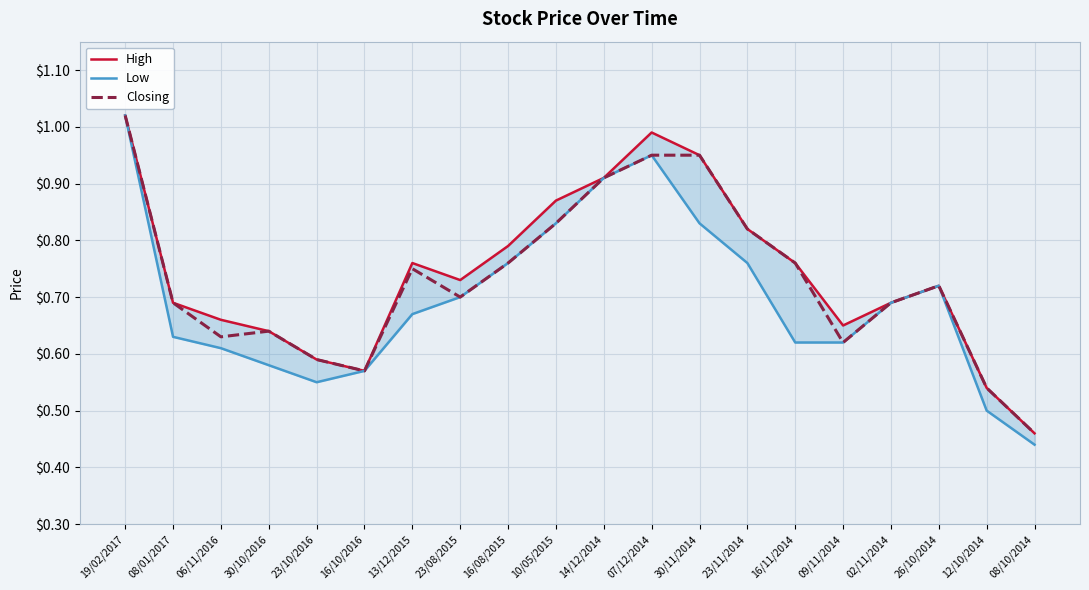

Reading left to right, transcribe all the data shown in this chart.

High: 19/02/2017=1.0	08/01/2017=0.7	06/11/2016=0.7	30/10/2016=0.6	23/10/2016=0.6	16/10/2016=0.6	13/12/2015=0.8	23/08/2015=0.7	16/08/2015=0.8	10/05/2015=0.9	14/12/2014=0.9	07/12/2014=1.0	30/11/2014=0.9	23/11/2014=0.8	16/11/2014=0.8	09/11/2014=0.7	02/11/2014=0.7	26/10/2014=0.7	12/10/2014=0.5	08/10/2014=0.5
Low: 19/02/2017=1.0	08/01/2017=0.6	06/11/2016=0.6	30/10/2016=0.6	23/10/2016=0.6	16/10/2016=0.6	13/12/2015=0.7	23/08/2015=0.7	16/08/2015=0.8	10/05/2015=0.8	14/12/2014=0.9	07/12/2014=0.9	30/11/2014=0.8	23/11/2014=0.8	16/11/2014=0.6	09/11/2014=0.6	02/11/2014=0.7	26/10/2014=0.7	12/10/2014=0.5	08/10/2014=0.4
Closing: 19/02/2017=1.0	08/01/2017=0.7	06/11/2016=0.6	30/10/2016=0.6	23/10/2016=0.6	16/10/2016=0.6	13/12/2015=0.8	23/08/2015=0.7	16/08/2015=0.8	10/05/2015=0.8	14/12/2014=0.9	07/12/2014=0.9	30/11/2014=0.9	23/11/2014=0.8	16/11/2014=0.8	09/11/2014=0.6	02/11/2014=0.7	26/10/2014=0.7	12/10/2014=0.5	08/10/2014=0.5